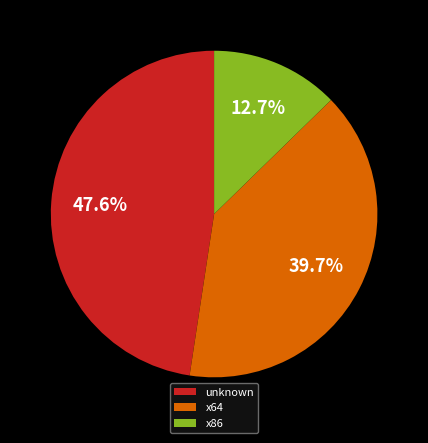

Which category has the biggest portion of the pie?

unknown